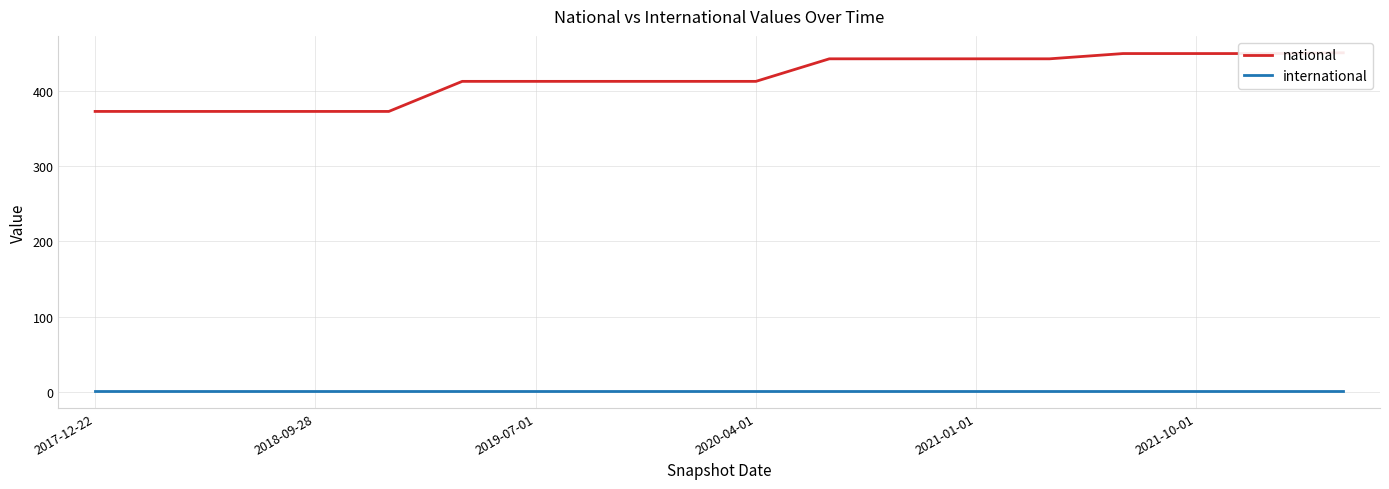

True or false: national and international intersect in this chart.

False